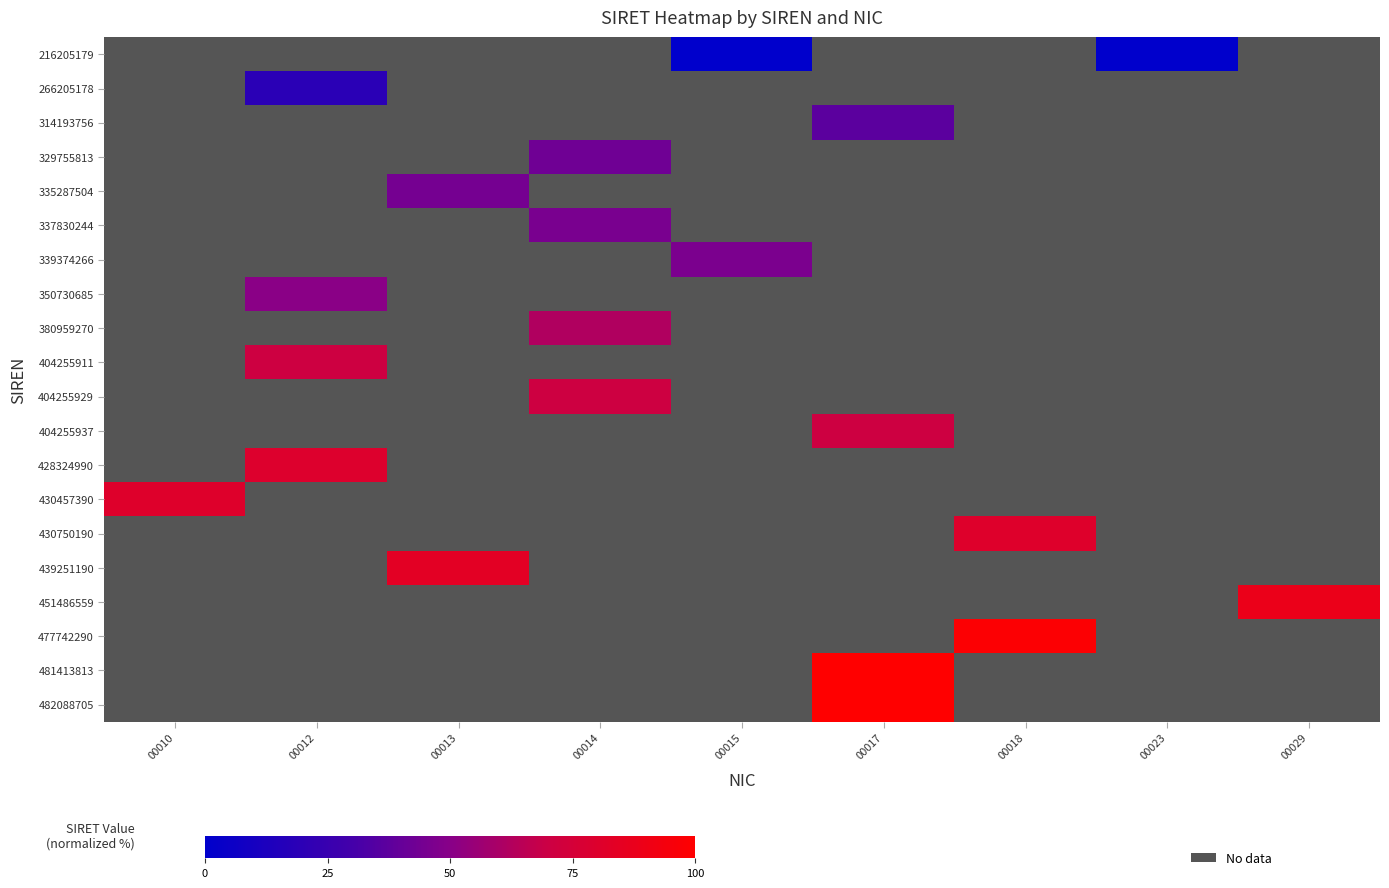

Which category has the lowest value across all series?

00015